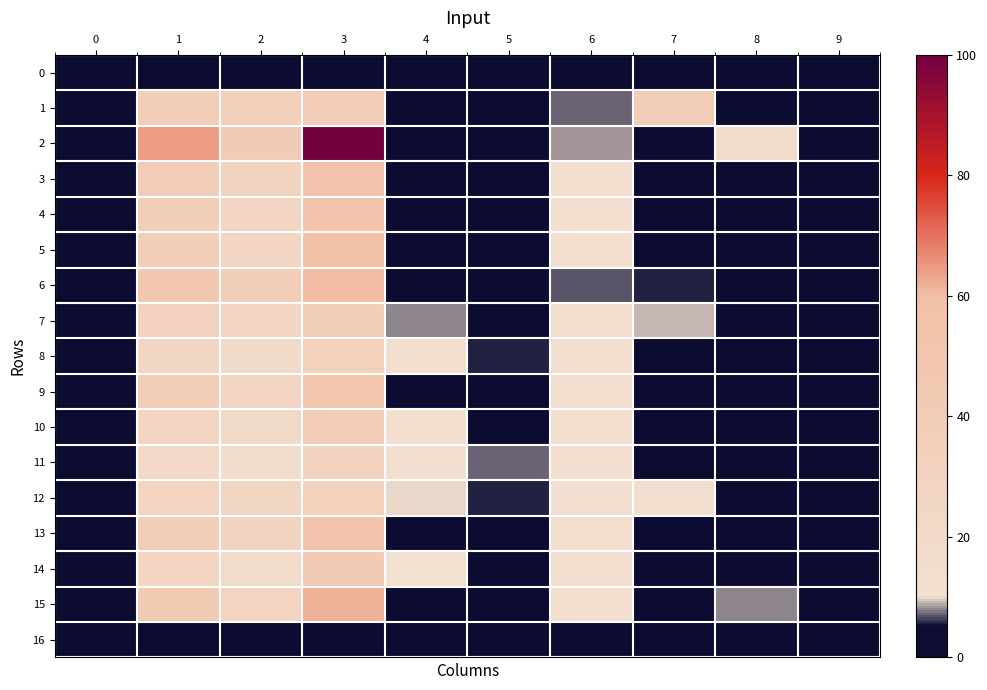

Reading right to left, transcribe all the data shown in this chart.

0: 9=0.0	8=0.0	7=0.0	6=0.0	5=0.0	4=0.0	3=0.0	2=0.0	1=0.0	0=0.0
1: 9=0.0	8=2.9	7=38.5	6=7.2	5=2.8	4=4.5	3=39.8	2=34.5	1=37.1	0=0.0
2: 9=0.0	8=17.1	7=2.5	6=8.4	5=1.5	4=1.5	3=100.0	2=41.1	1=64.5	0=0.0
3: 9=0.0	8=1.6	7=3.5	6=11.3	5=1.5	4=2.8	3=54.9	2=29.1	1=40.2	0=0.0
4: 9=0.0	8=0.0	7=3.0	6=11.8	5=1.5	4=4.7	3=51.7	2=25.9	1=36.8	0=0.0
5: 9=0.0	8=0.8	7=2.8	6=11.8	5=1.5	4=3.3	3=58.8	2=26.1	1=39.1	0=0.0
6: 9=0.0	8=1.1	7=5.7	6=6.7	5=1.5	4=2.0	3=60.3	2=38.7	1=48.3	0=0.0
7: 9=0.0	8=3.0	7=9.1	6=11.3	5=3.7	4=7.9	3=36.8	2=26.8	1=31.4	0=0.0
8: 9=0.0	8=0.2	7=5.0	6=11.8	5=5.7	4=11.6	3=32.8	2=19.9	1=25.3	0=0.0
9: 9=0.0	8=1.1	7=3.5	6=11.6	5=1.8	4=5.0	3=49.4	2=26.9	1=36.7	0=0.0
10: 9=0.0	8=1.0	7=2.8	6=11.8	5=2.8	4=11.1	3=39.5	2=18.5	1=27.4	0=0.0
11: 9=0.0	8=0.8	7=2.8	6=11.8	5=7.4	4=11.8	3=29.3	2=13.9	1=20.4	0=0.0
12: 9=0.0	8=0.3	7=13.0	6=11.6	5=5.7	4=9.9	3=32.6	2=25.2	1=28.6	0=0.0
13: 9=0.0	8=0.9	7=3.5	6=11.3	5=1.5	4=3.0	3=52.9	2=29.1	1=39.3	0=0.0
14: 9=0.0	8=0.0	7=2.5	6=11.8	5=2.3	4=10.8	3=42.6	2=18.1	1=28.1	0=0.0
15: 9=0.0	8=7.9	7=2.5	6=11.6	5=1.5	4=2.5	3=62.0	2=27.7	1=41.7	0=0.0
16: 9=0.0	8=0.0	7=0.0	6=0.0	5=0.0	4=0.0	3=0.0	2=0.0	1=0.0	0=0.0